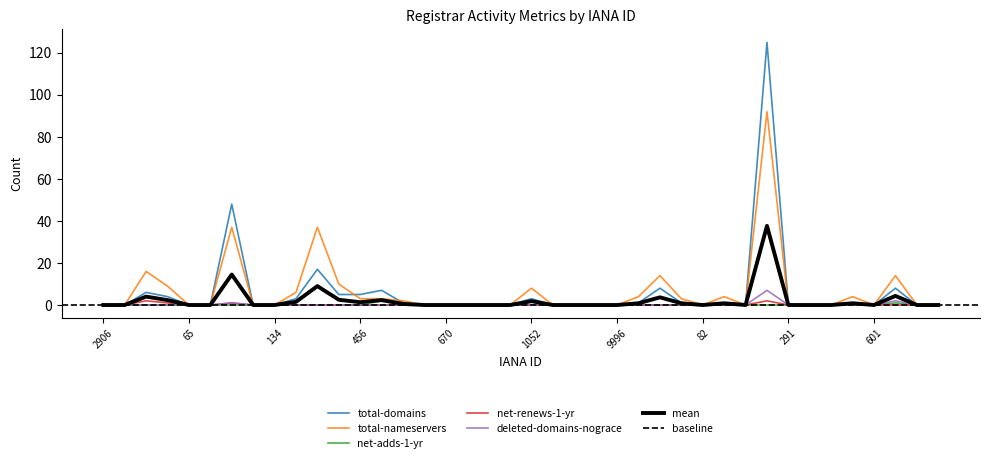

True or false: deleted-domains-nograce and total-nameservers cross at least once.

False